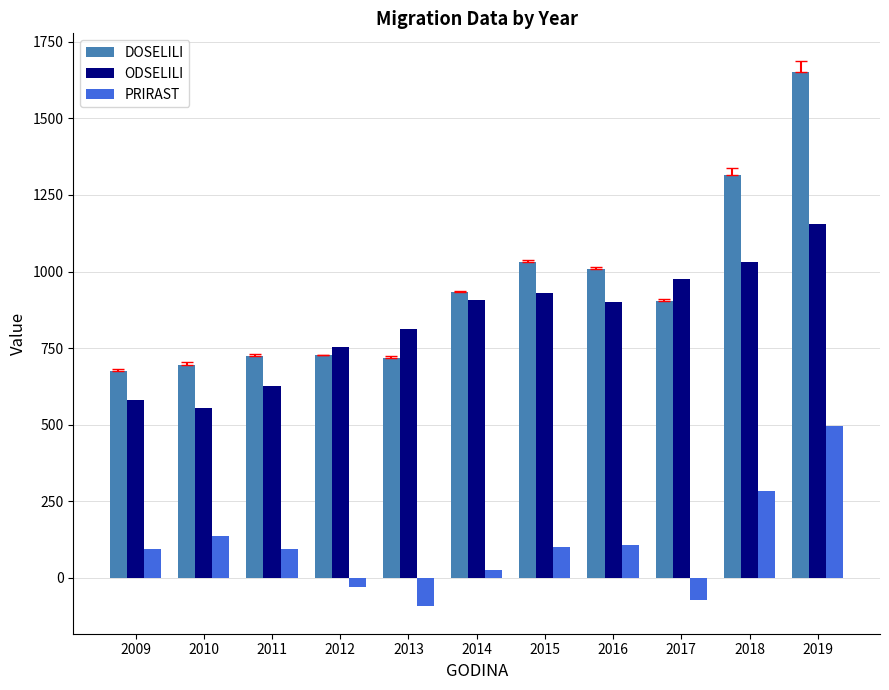

What value does the DOSELILI series have at 2019, to the nearest 10?

1650